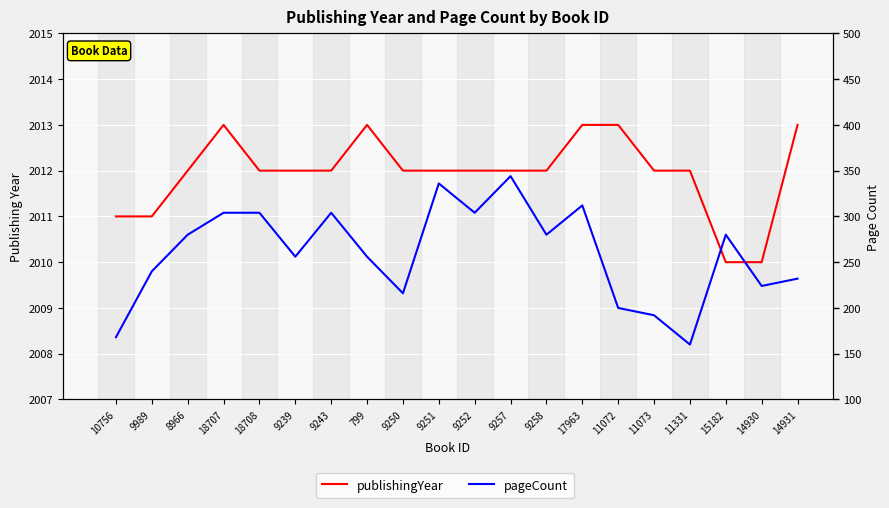

How many lines are shown in the chart?

2